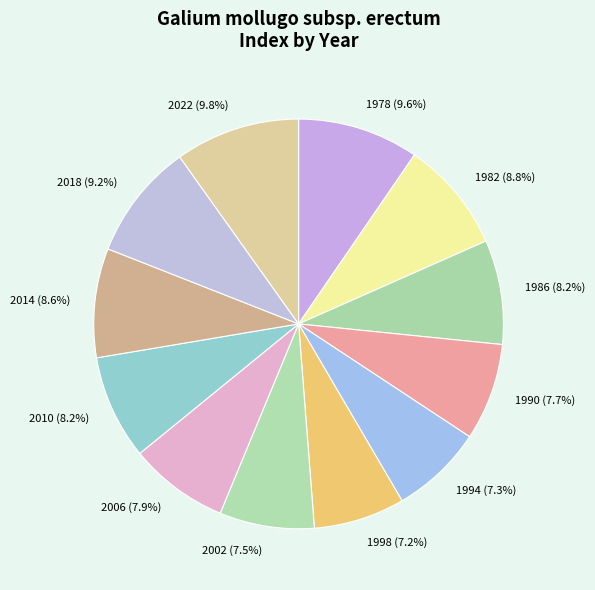

To the nearest percent, what portion does 2010 represent?

8%